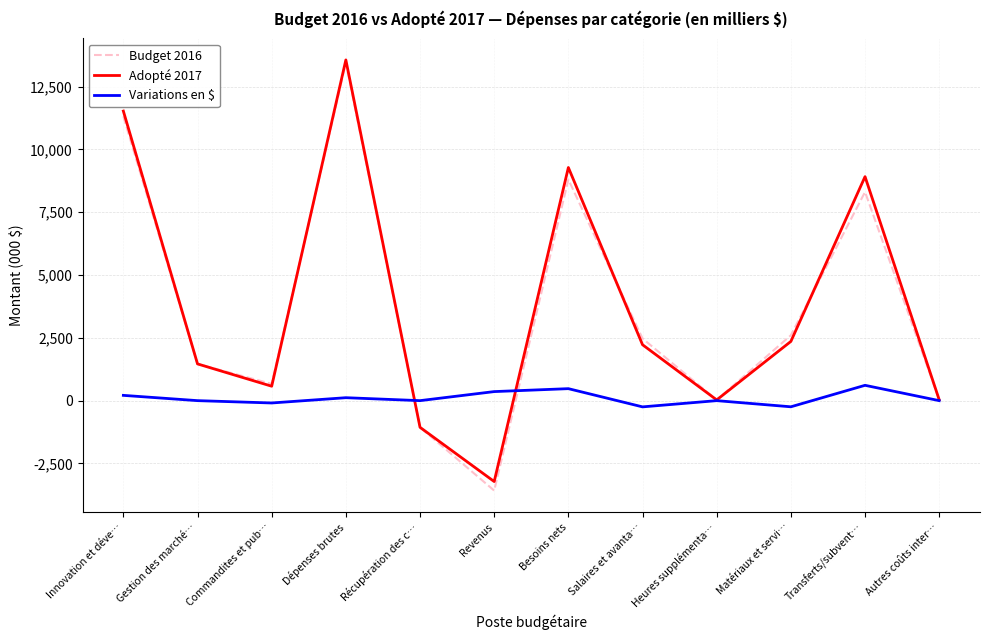

What is the minimum value shown in the chart?

-3580